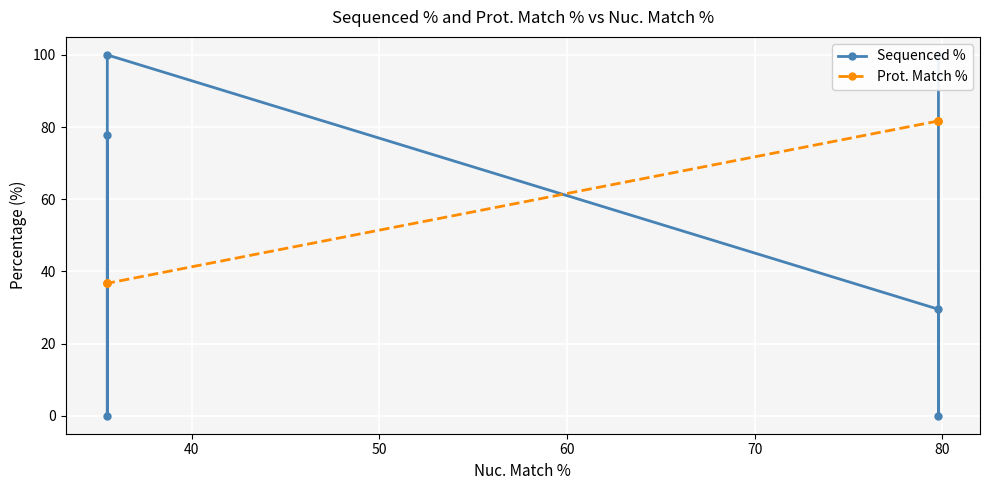

Reading left to right, what are all the values shown in this chart?

Sequenced %: 100.0	0.0	29.5	100.0	0.0	77.8
Prot. Match %: 81.7	81.7	81.7	36.7	36.7	36.7